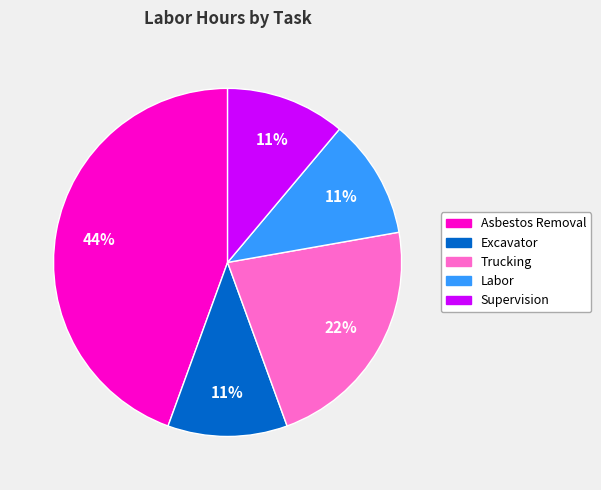

To the nearest percent, what percentage of the pie is Supervision?

11%